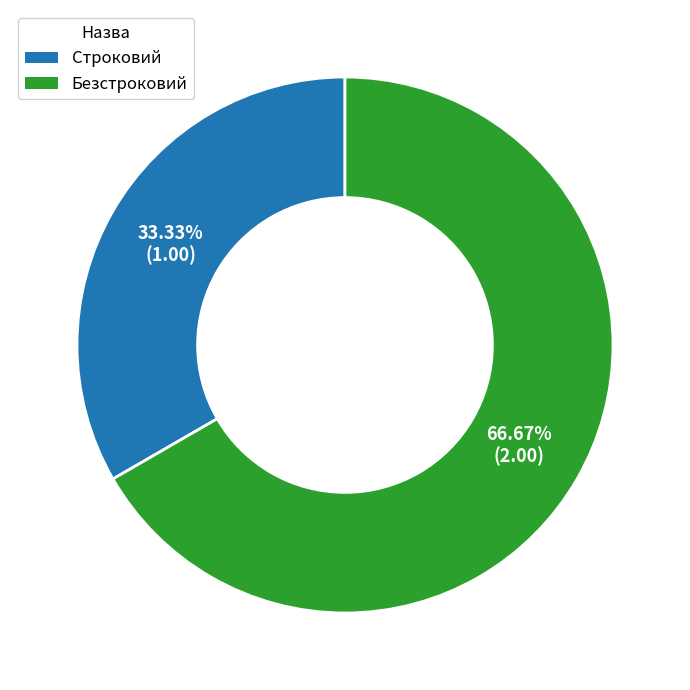

What is the smallest slice in the pie chart?

Строковий